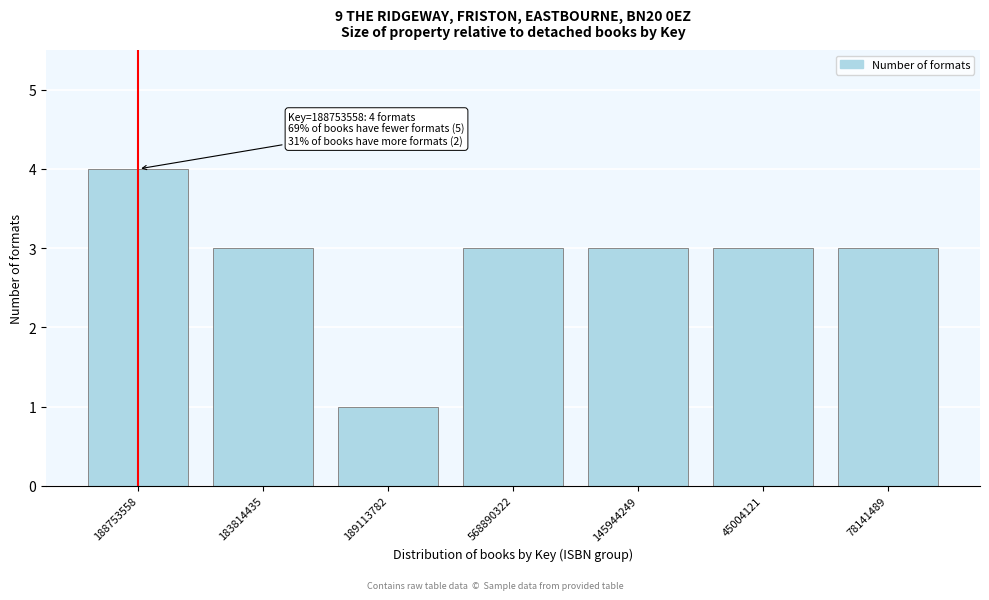

Reading left to right, extract all data points from this chart.

188753558=4	183814435=3	189113782=1	568890322=3	145944249=3	45004121=3	78141489=3